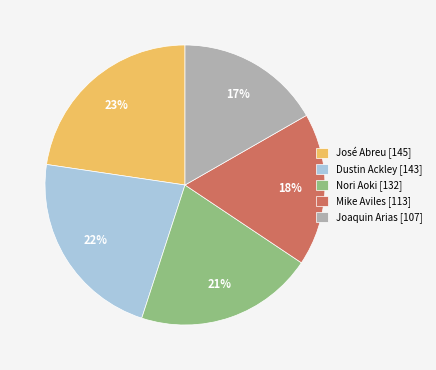

Do Joaquin Arias [107] and Mike Aviles [113] together represent more than half of the pie?

No